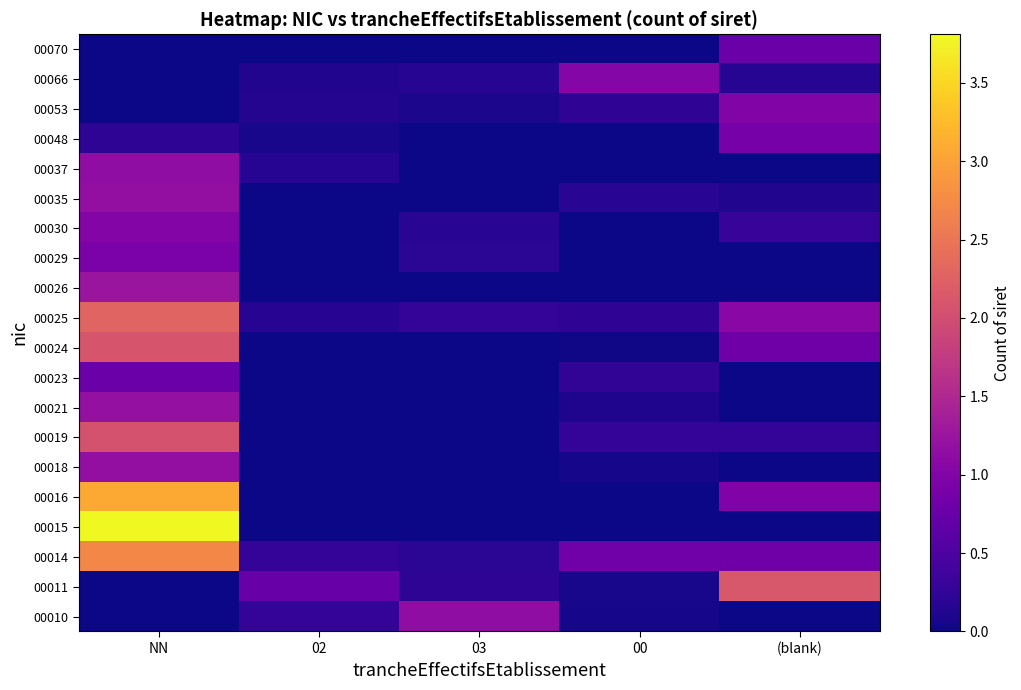

What is the total value across all series at 00?

3.4